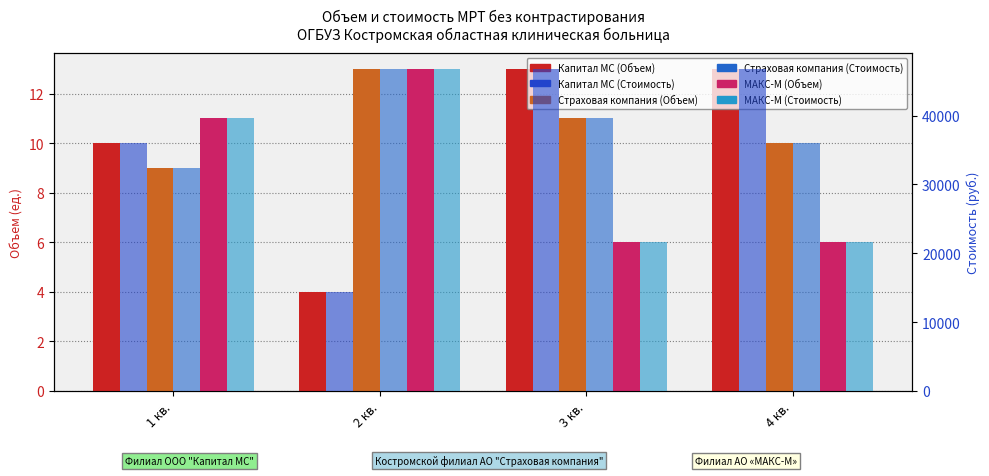

At which label is Капитал МС (Объем) closest to 8?

1 кв.